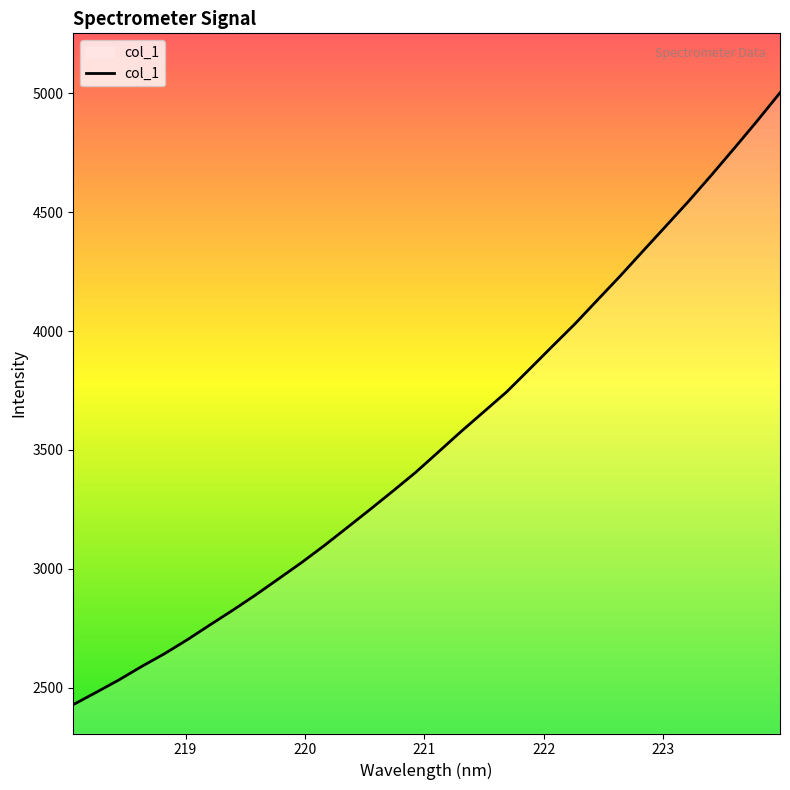

What is the minimum value shown in the chart?

2428.8